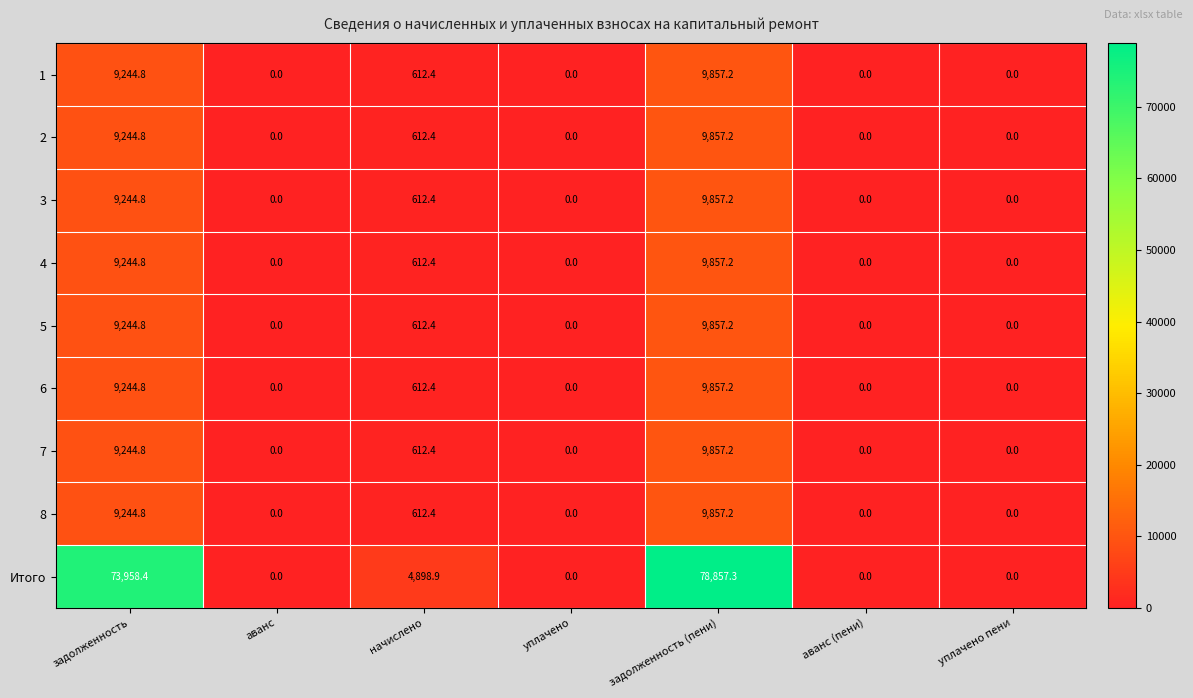

True or false: 1 has a value of 14379.7 at задолженность (пени).

False